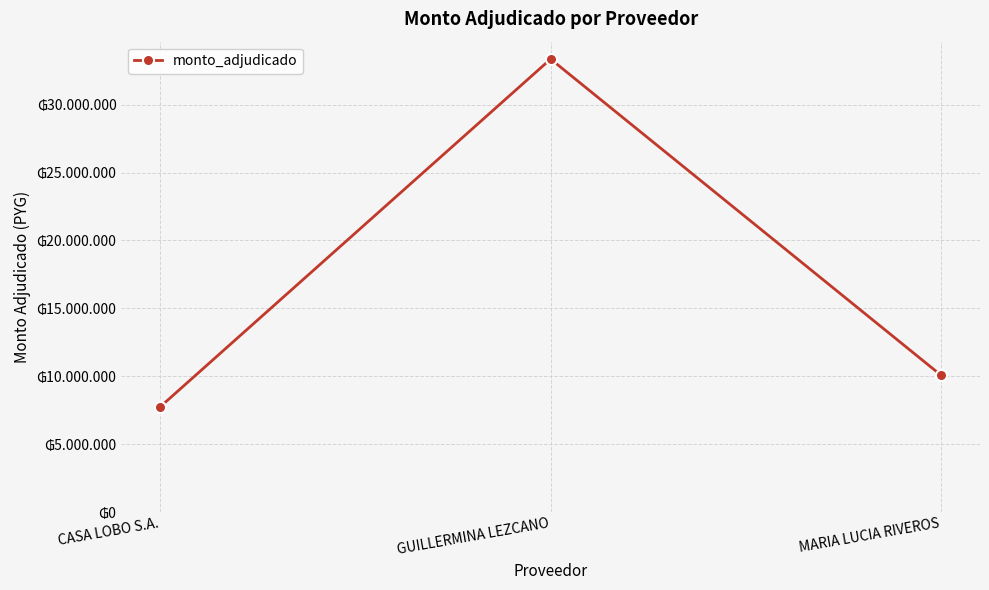

Does the chart have visible grid lines?

Yes